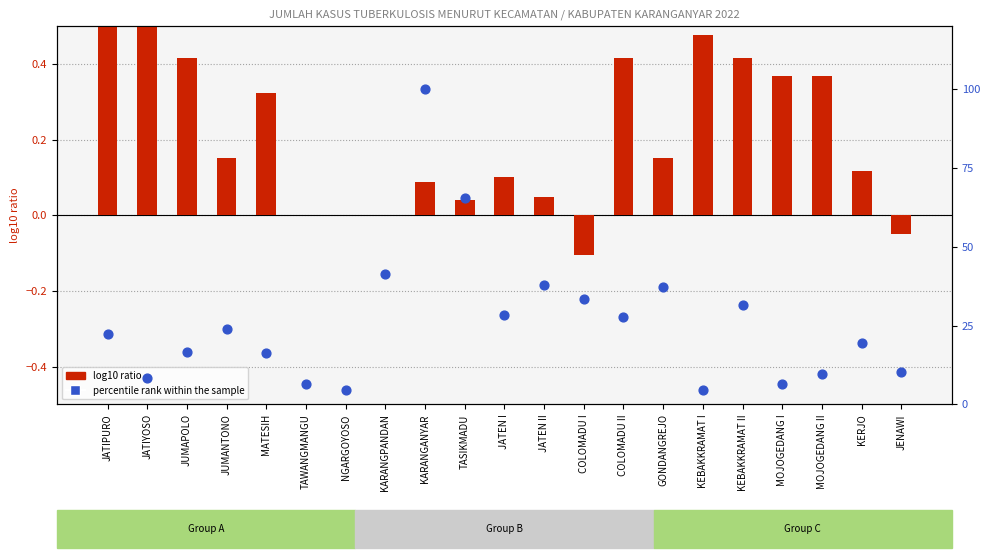

Is the value of log10 ratio at KARANGPANDAN greater than the value of percentile rank within the sample at COLOMADU II?

No